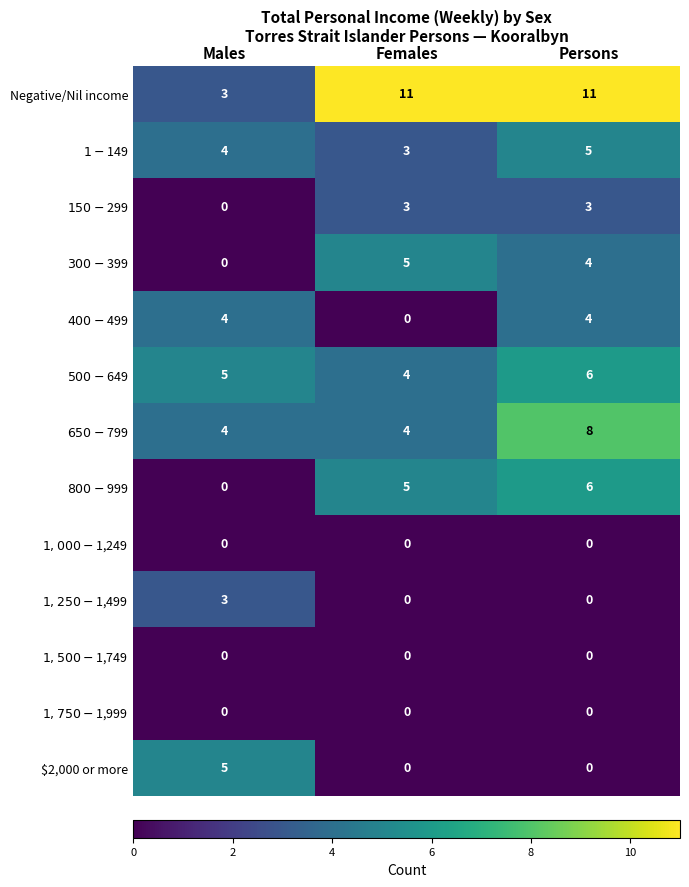

Which series has the largest total across all categories?

Negative/Nil income